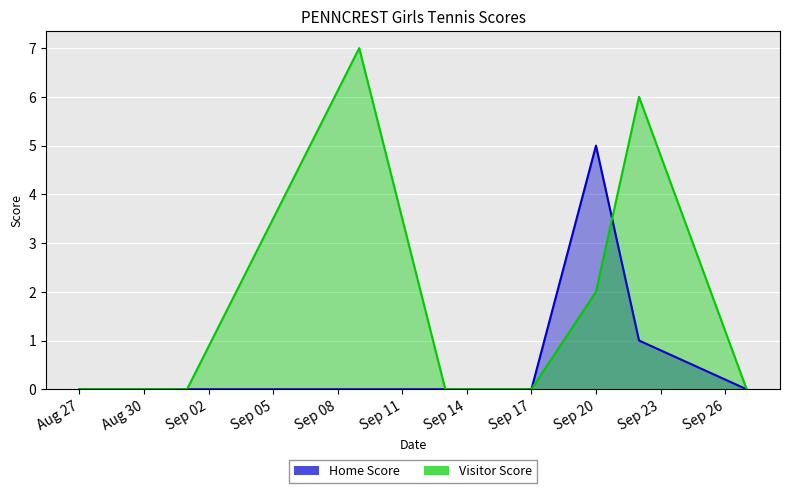

At which category does the chart reach its peak across all series?

2021-09-09